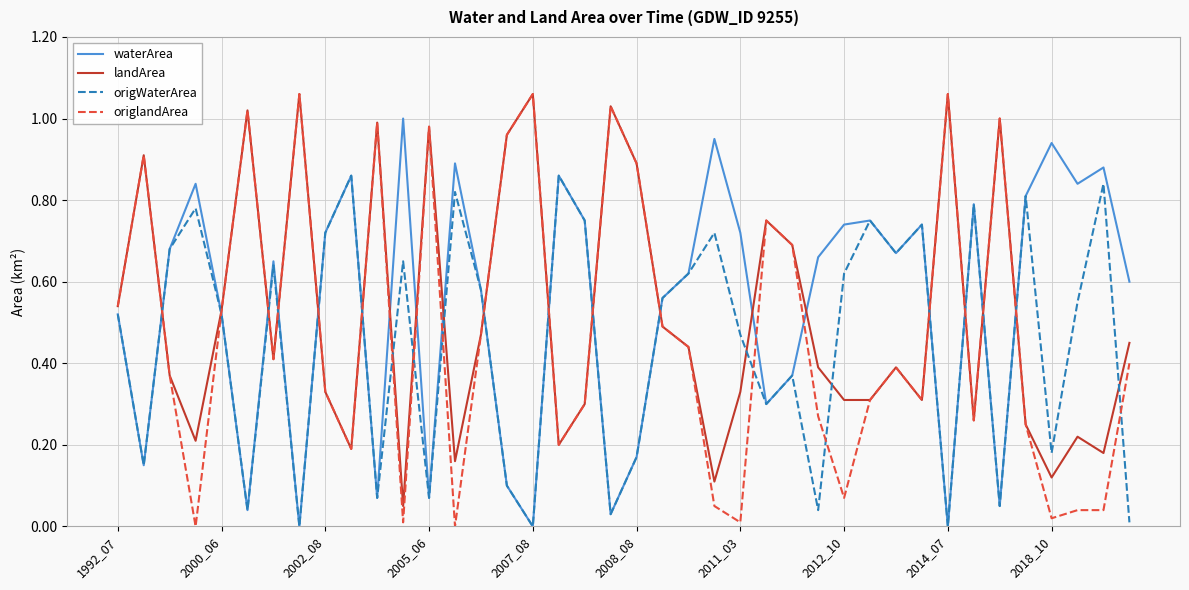

Does the chart have visible grid lines?

Yes